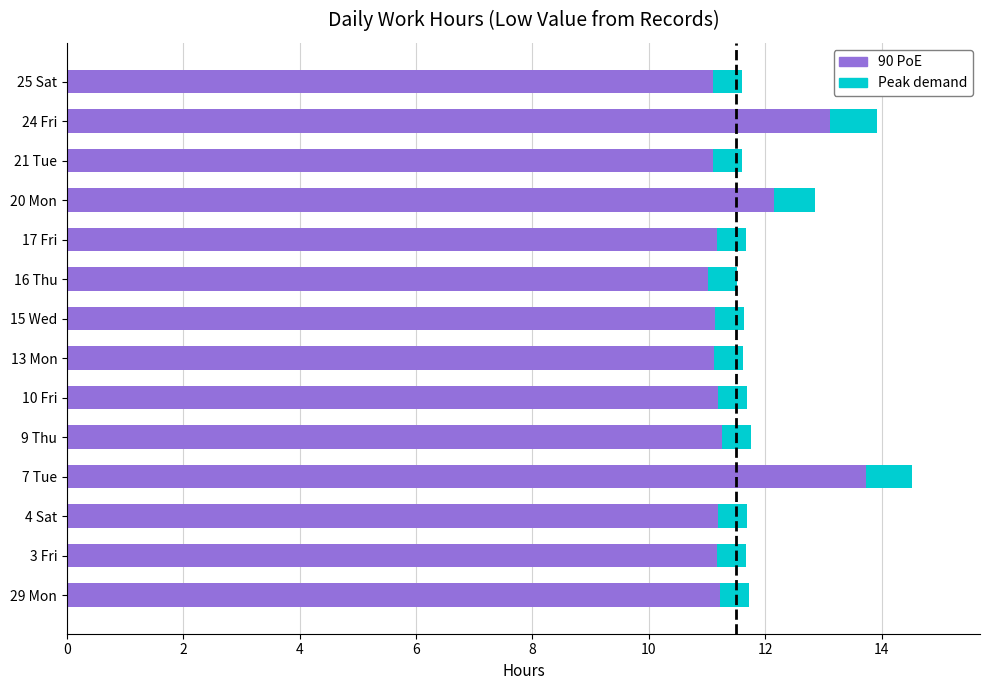

Is it true that 90 PoE equals 3.7 at 21 Tue?

False